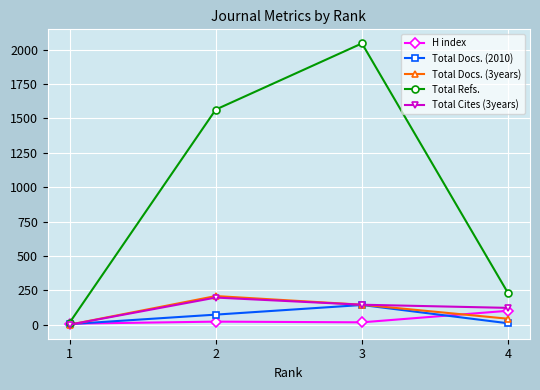

What are all the series names shown in the legend?

H index, Total Docs. (2010), Total Docs. (3years), Total Refs., Total Cites (3years)